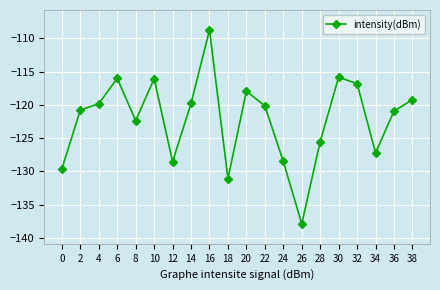

How many data points are less than -120?

11